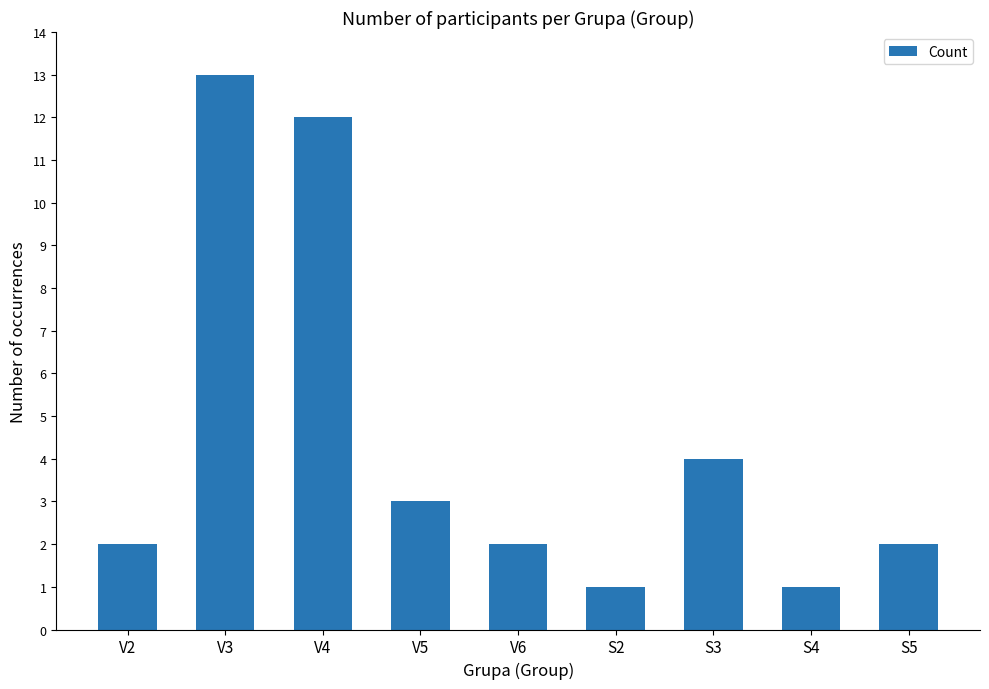

Count the number of data series in this chart.

1